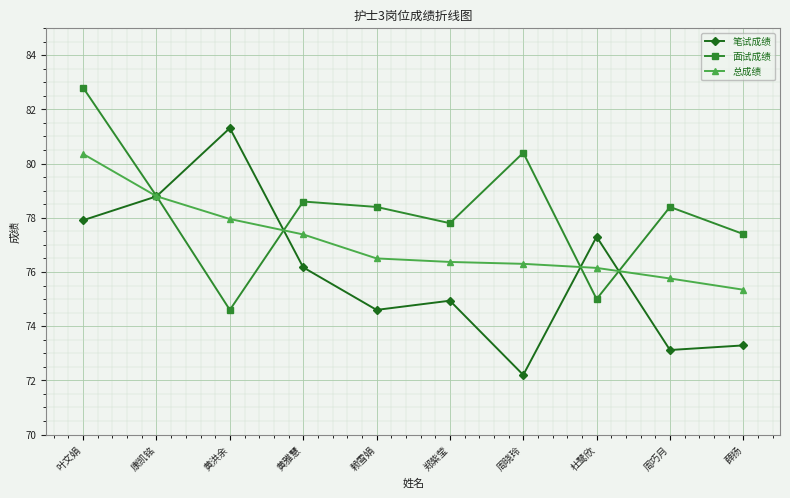

Rank the series by their average value, from highest to lowest.

面试成绩, 总成绩, 笔试成绩